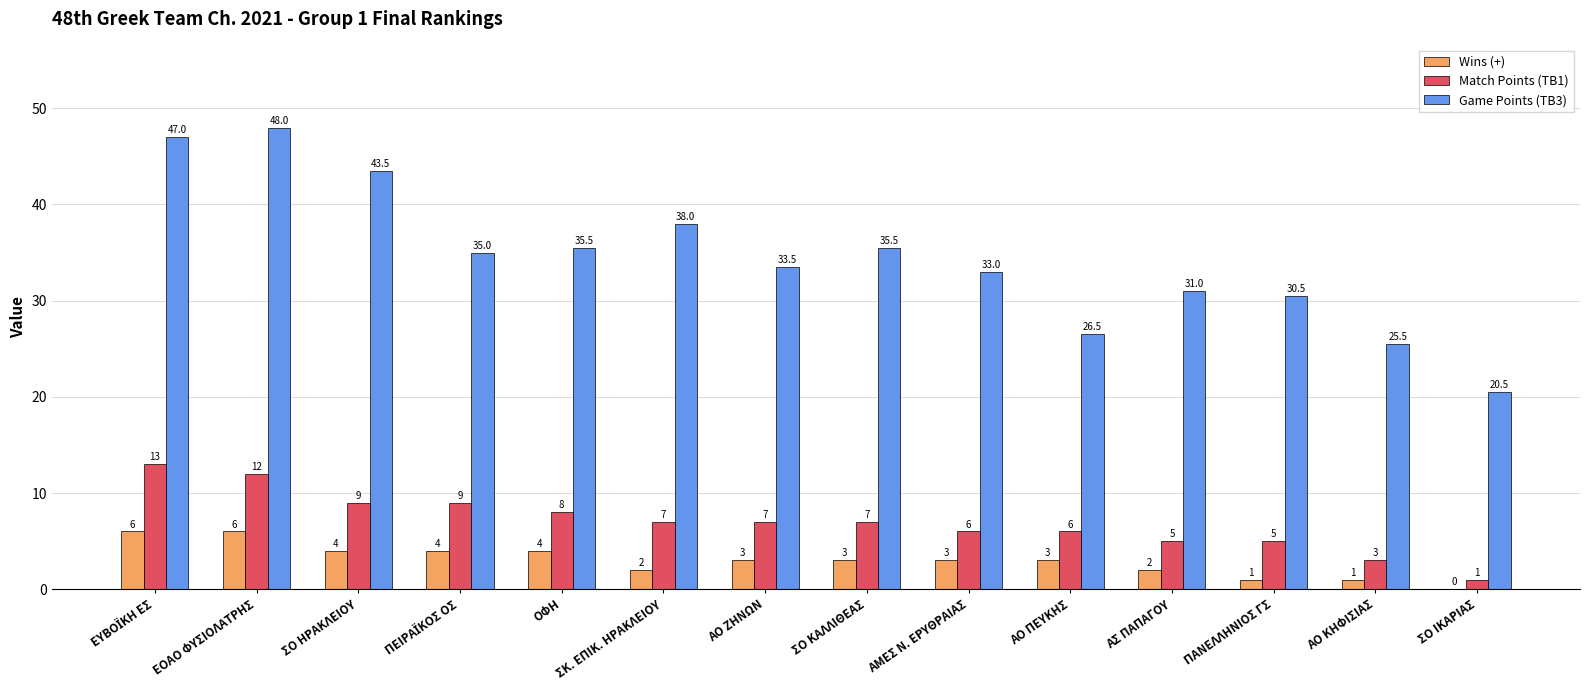

Count the Wins (+) values in the range 2 to 4.

9